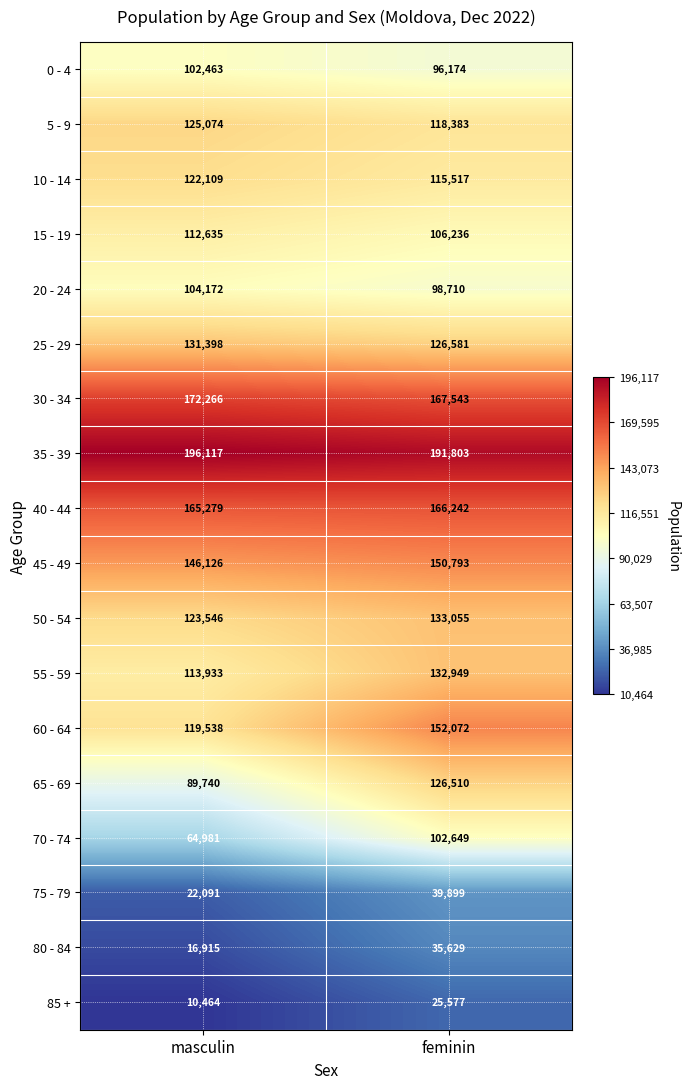

What is the sum of the 25 - 29 values at feminin and masculin?

257979